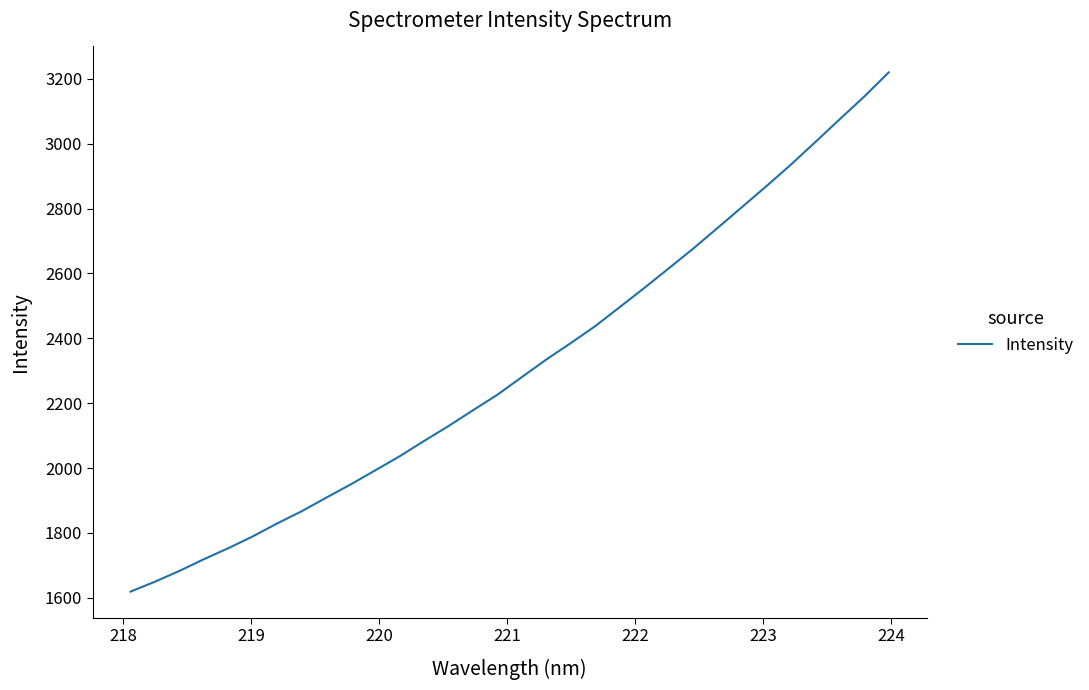

What is the minimum value shown in the chart?

1619.2